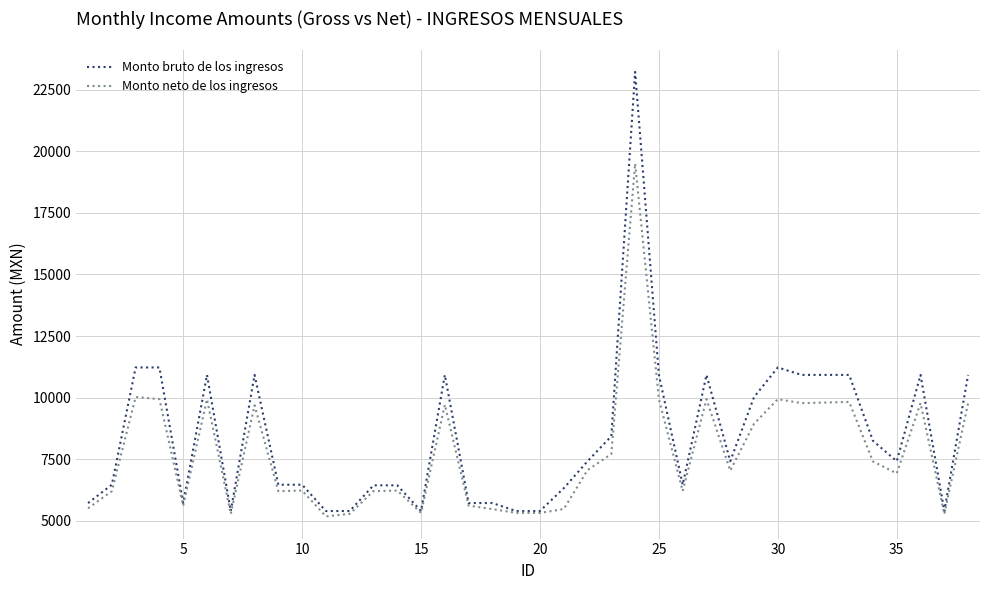

List the series in order of their peak value, highest first.

Monto bruto de los ingresos, Monto neto de los ingresos